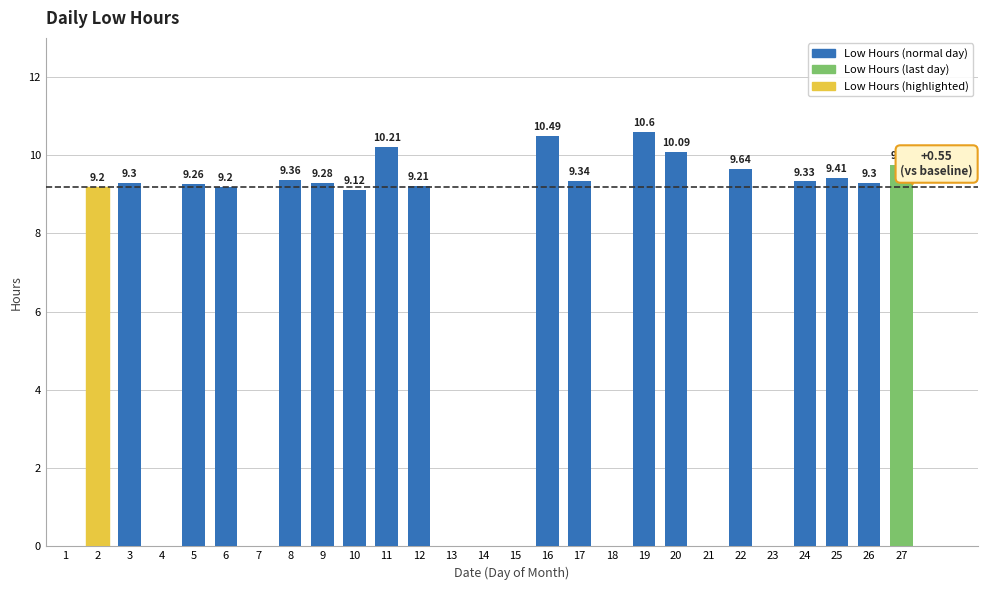

How many values exceed 9?

18